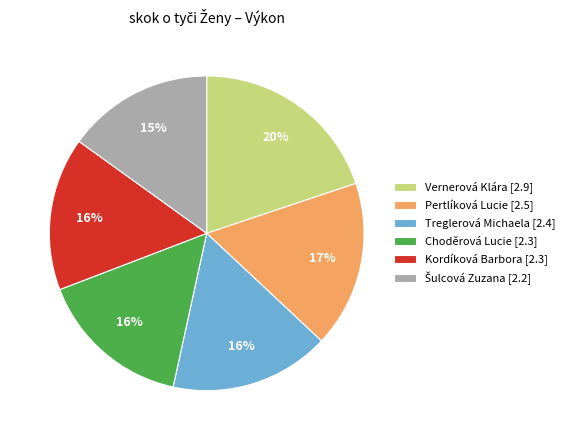

Is there any slice that represents more than half of the pie?

No